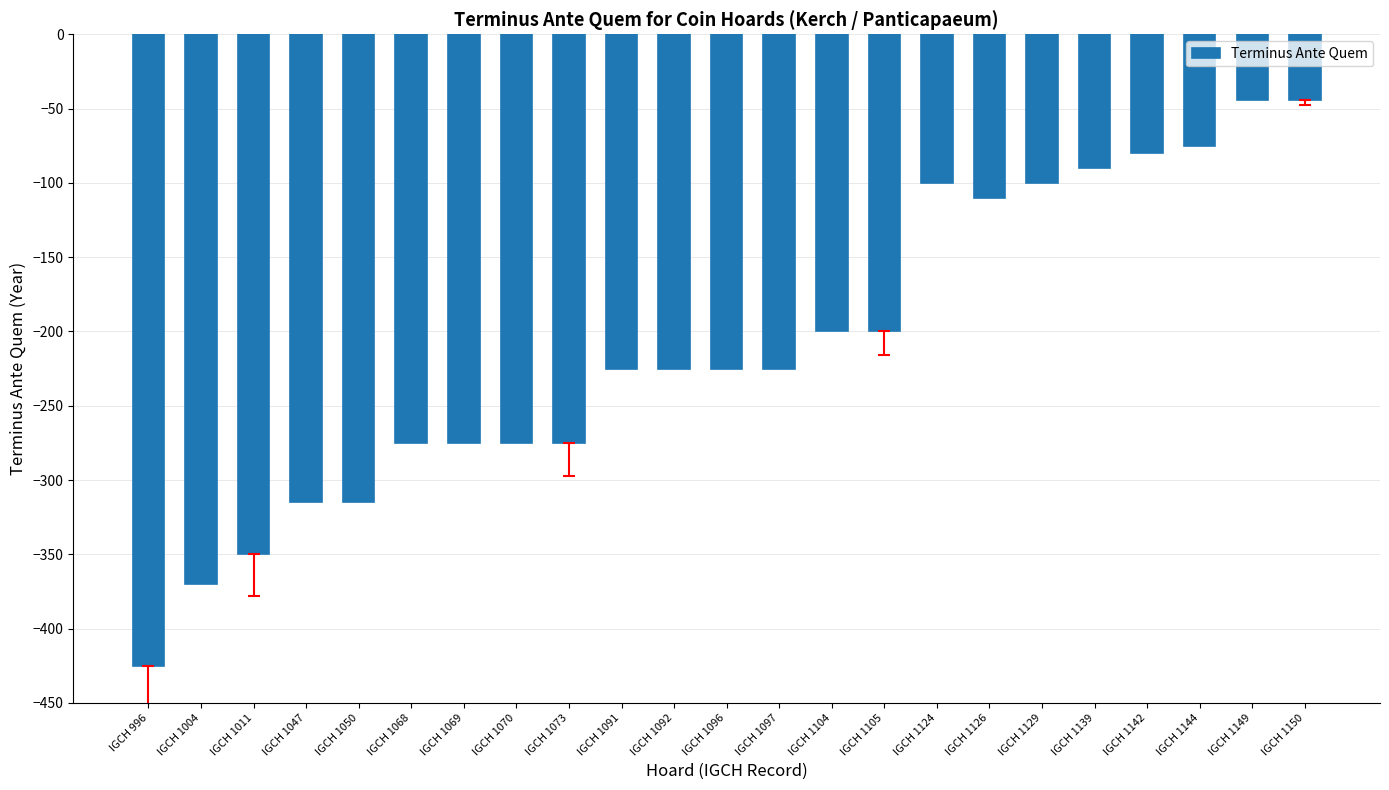

Which category has the lowest value across all series?

IGCH 996